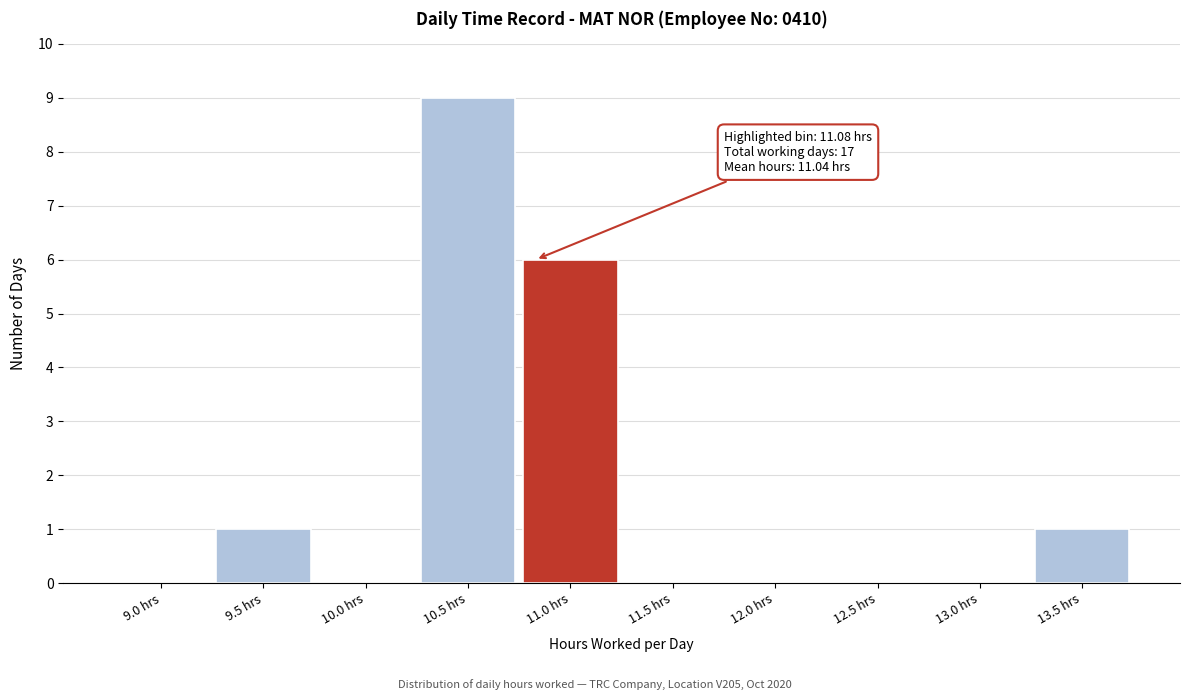

Reading left to right, list all the values displayed in this chart.

9.0 hrs=0	9.5 hrs=1	10.0 hrs=0	10.5 hrs=9	11.0 hrs=6	11.5 hrs=0	12.0 hrs=0	12.5 hrs=0	13.0 hrs=0	13.5 hrs=1